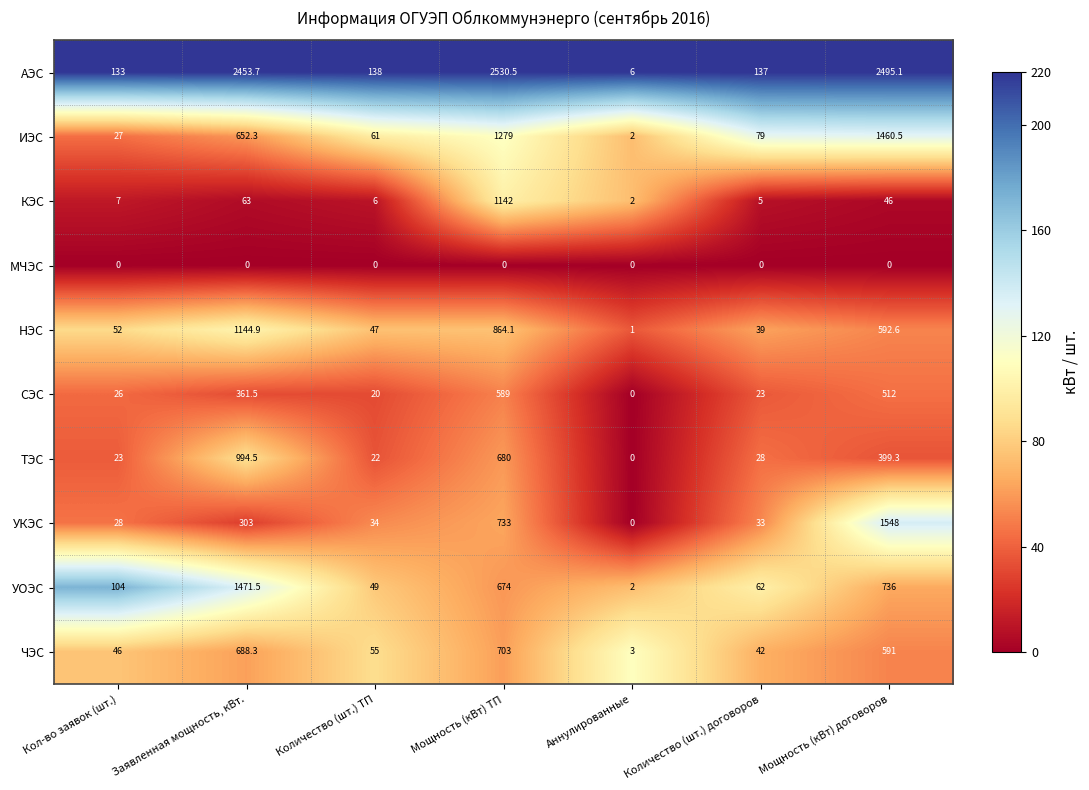

At which category is the sum across all series the highest?

Мощность (кВт) ТП